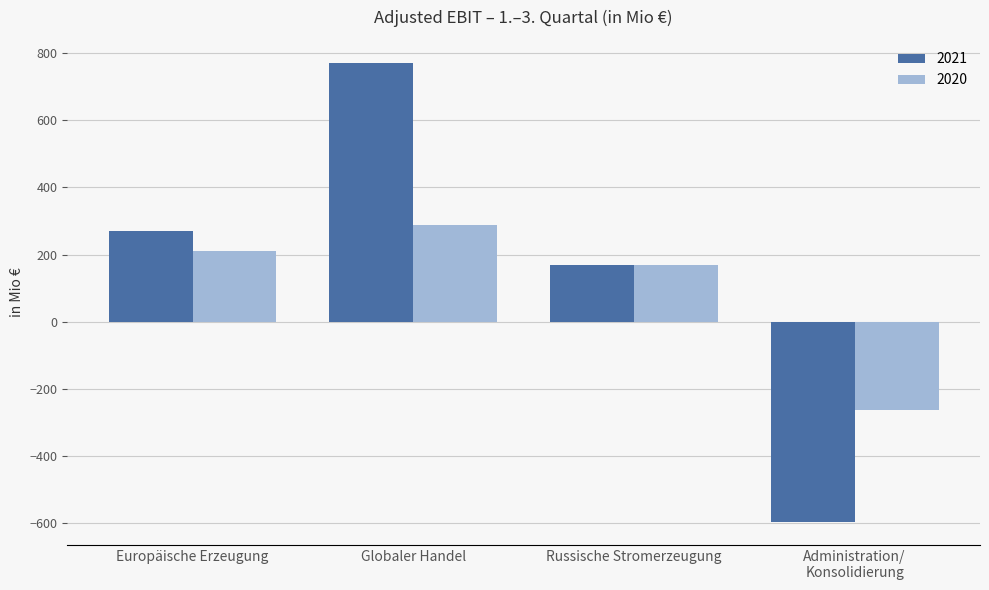

What is the difference between the second highest and second lowest values in the 2020 series?

42